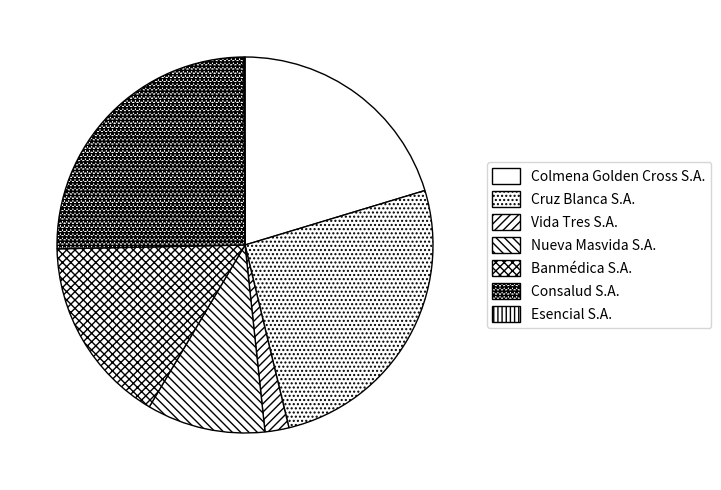

Which slice is the smallest?

Esencial S.A.